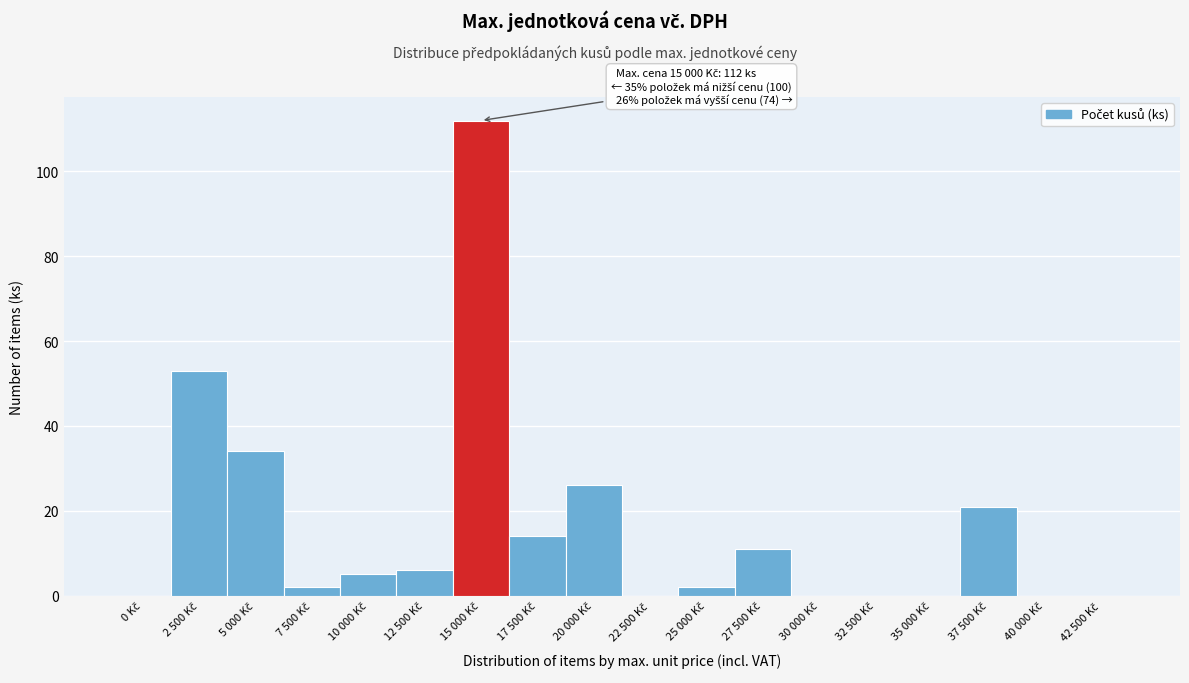

What is the maximum value shown in the chart?

112